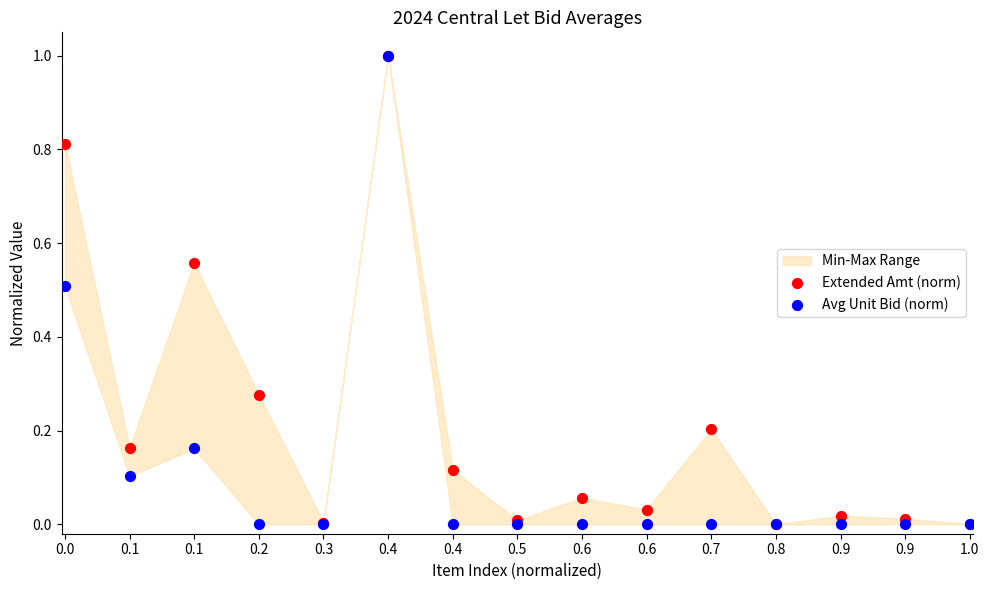

Which series has the largest Y range (max minus min)?

Extended Amt (norm)